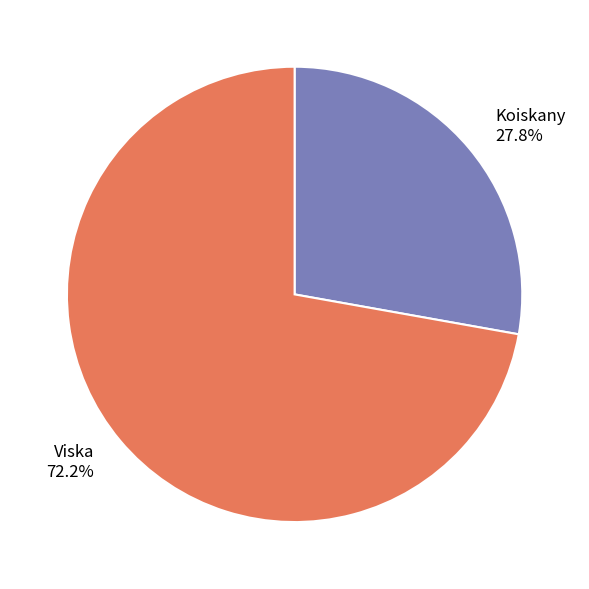

The Koiskany slice represents 28% of the pie. True or false?

True